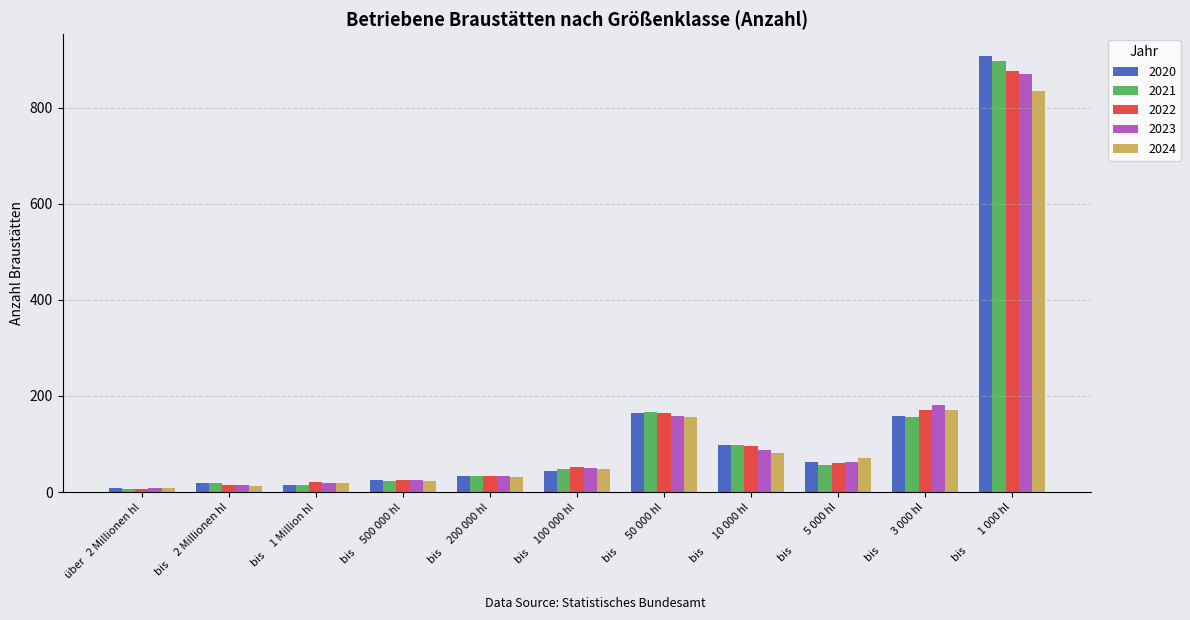

What is the highest value of the 2024 series?

836